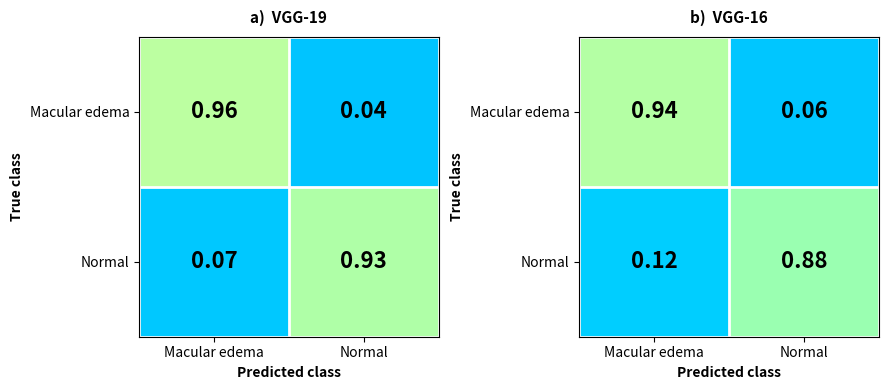

The Macular edema series shows 0.1 at Normal. True or false?

True